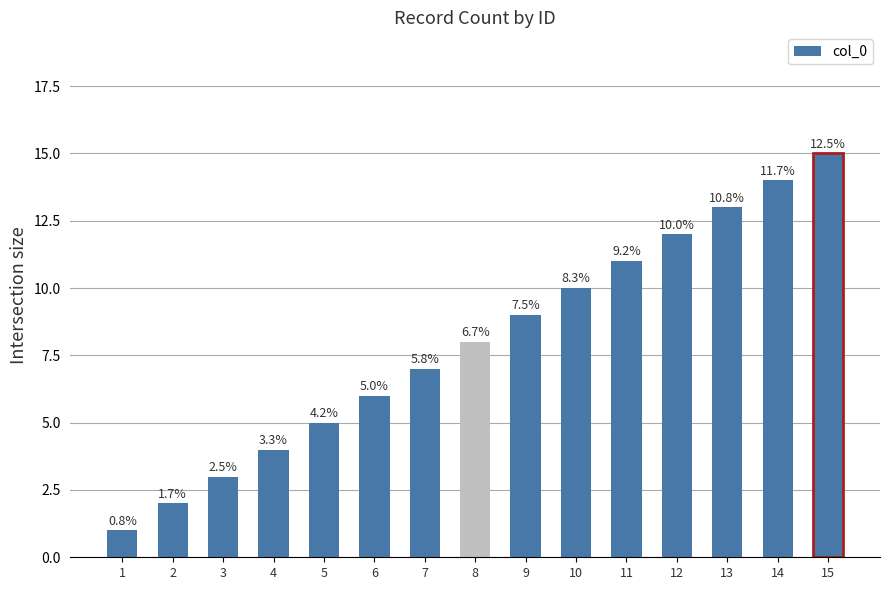

Reading left to right, what are all the values shown in this chart?

1=1	2=2	3=3	4=4	5=5	6=6	7=7	8=8	9=9	10=10	11=11	12=12	13=13	14=14	15=15